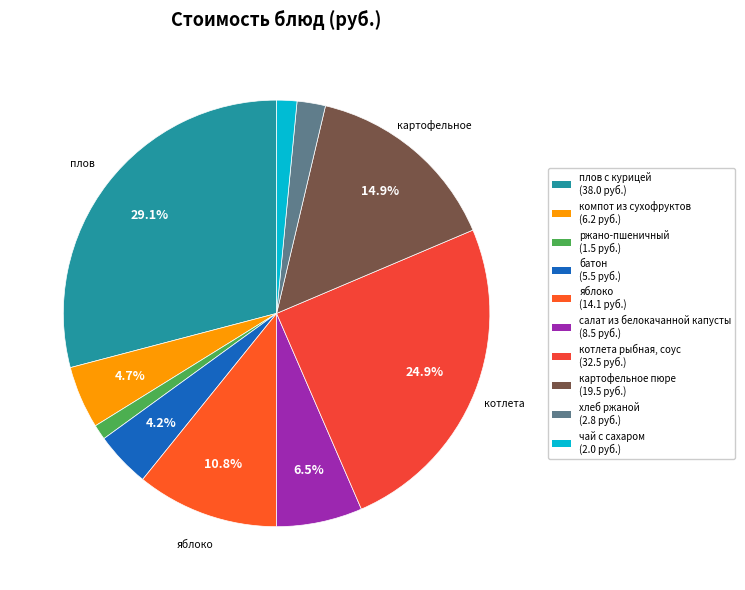

Is there any slice that represents more than half of the pie?

No